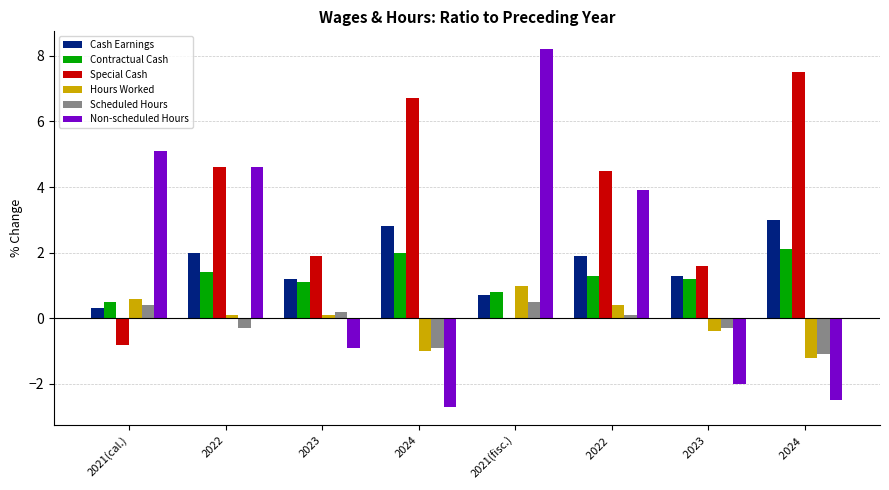

What is the maximum value shown in the chart?

8.2